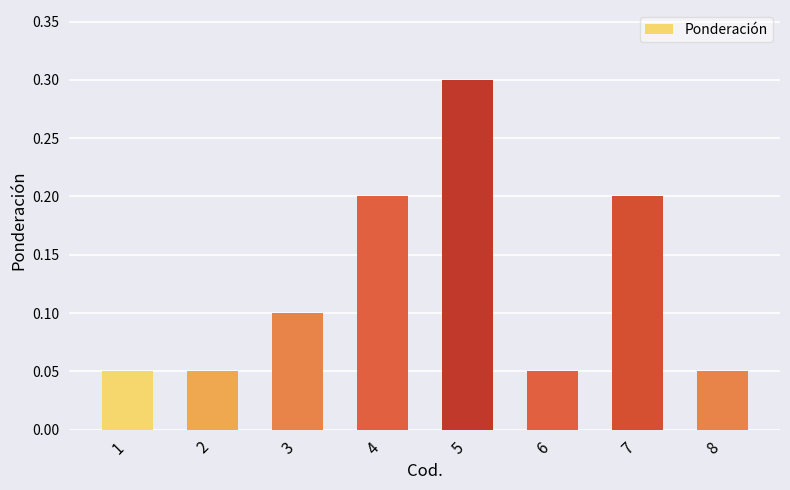

What is the sum of all values?

1.0